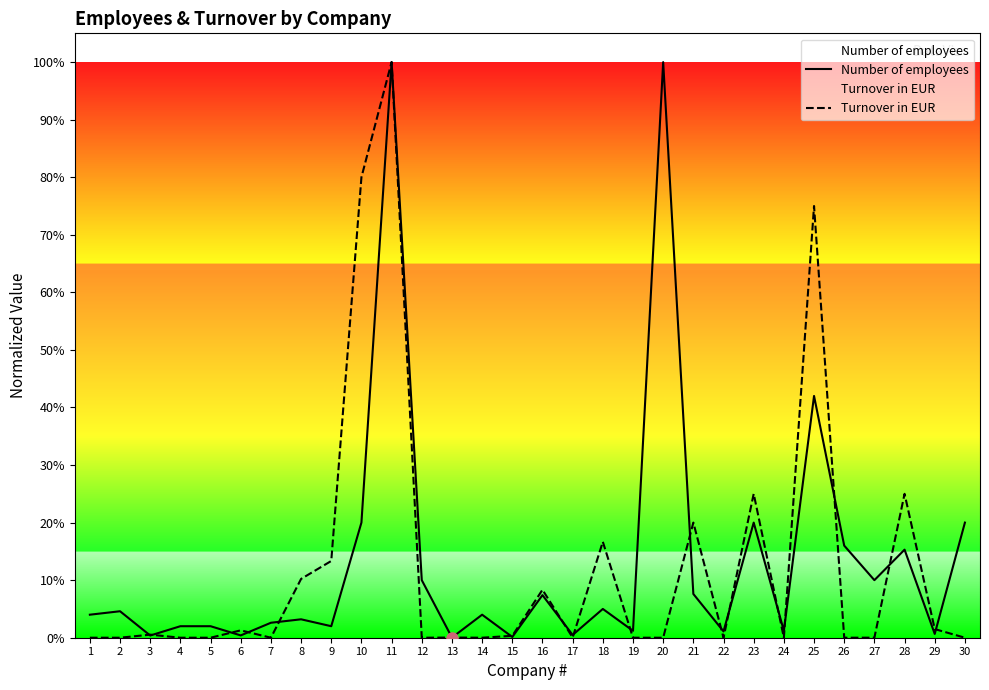

Where is the first local maximum for Number of employees?

2